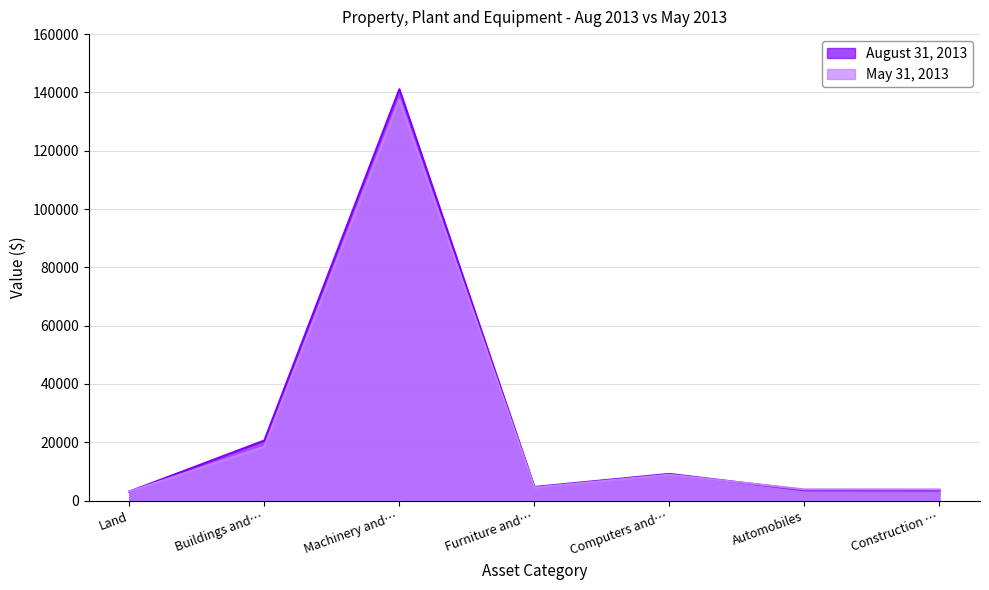

What is the spread (max minus min) of values at Furniture and…?

199